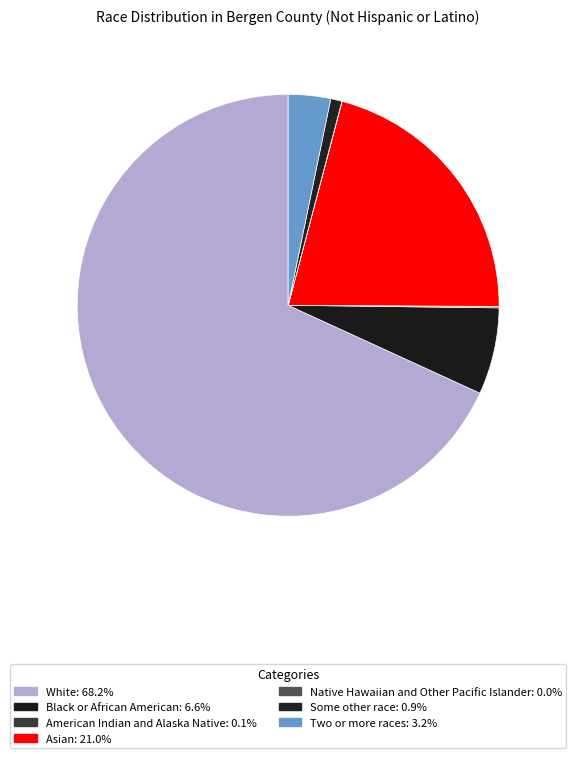

To the nearest percent, what portion does Asian represent?

21%